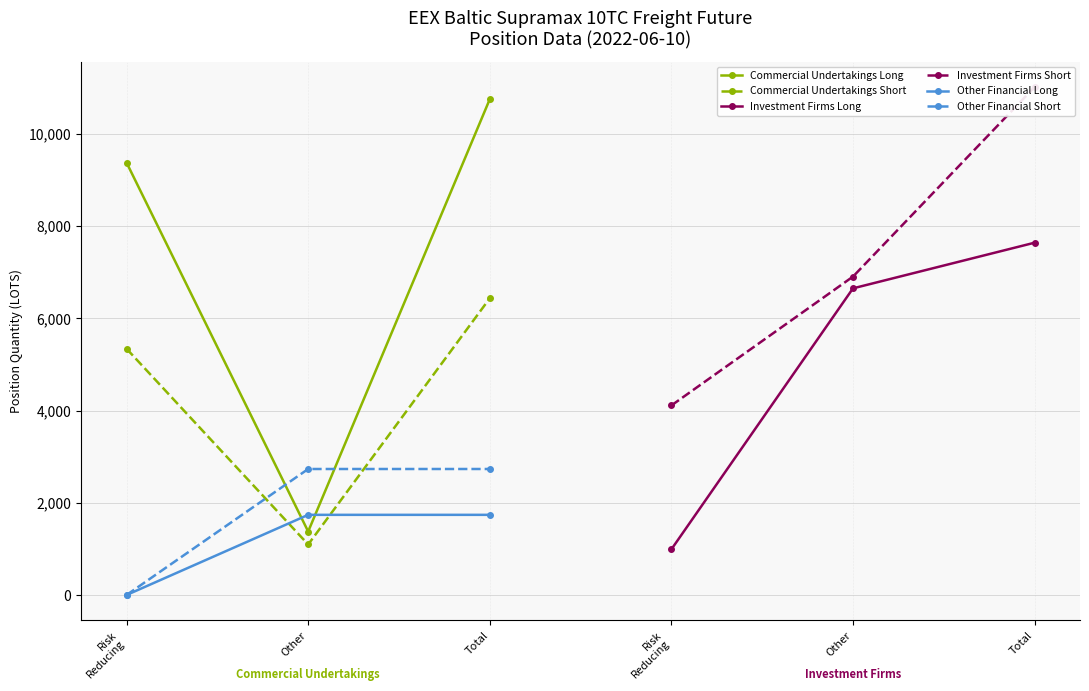

The value of Investment Firms Long at Total is 4995.6. True or false?

False